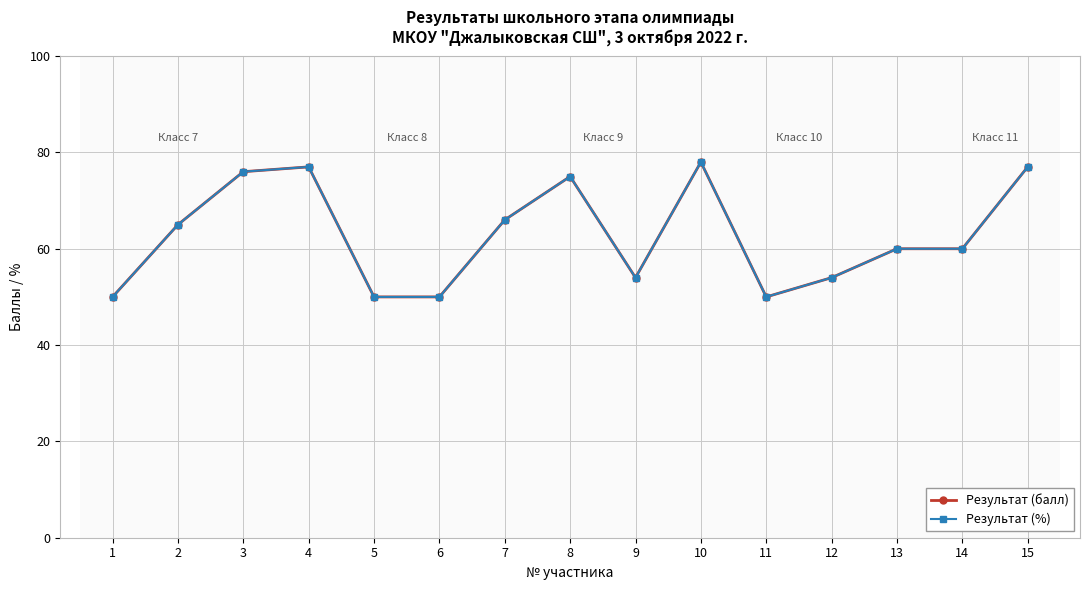

Is this an area chart (filled region under the line)?

No